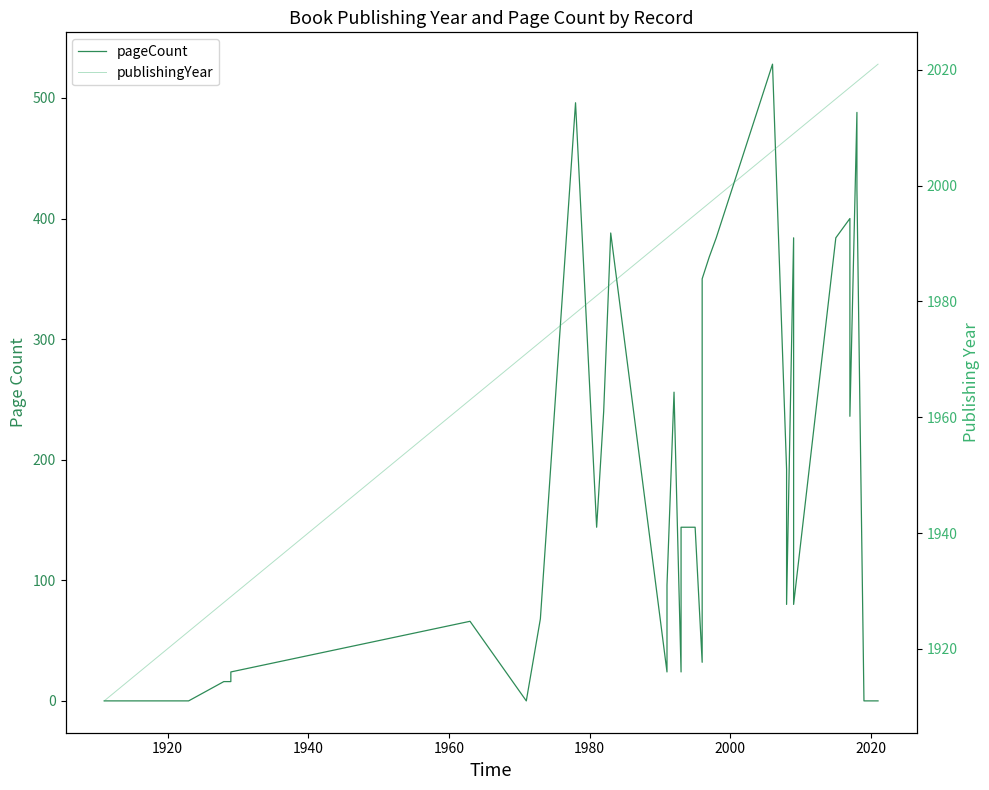

Is it true that publishingYear equals 2629 at 1980?

False